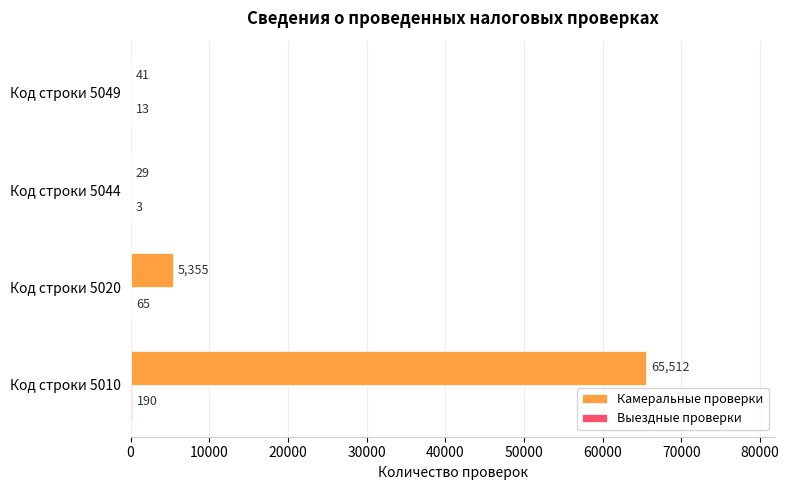

True or false: Камеральные проверки has a value of 18126 at Код строки 5010.

False